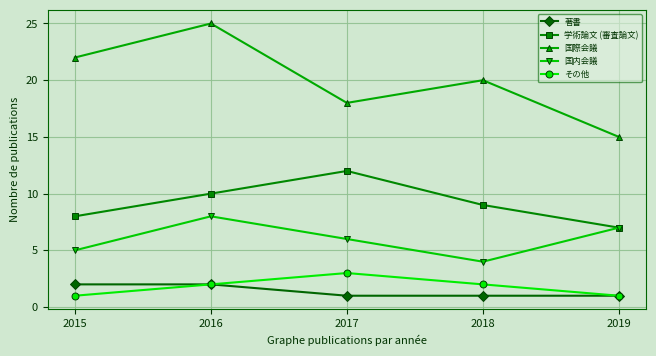

True or false: 国際会議 has more than 1 points higher than both neighbors.

True